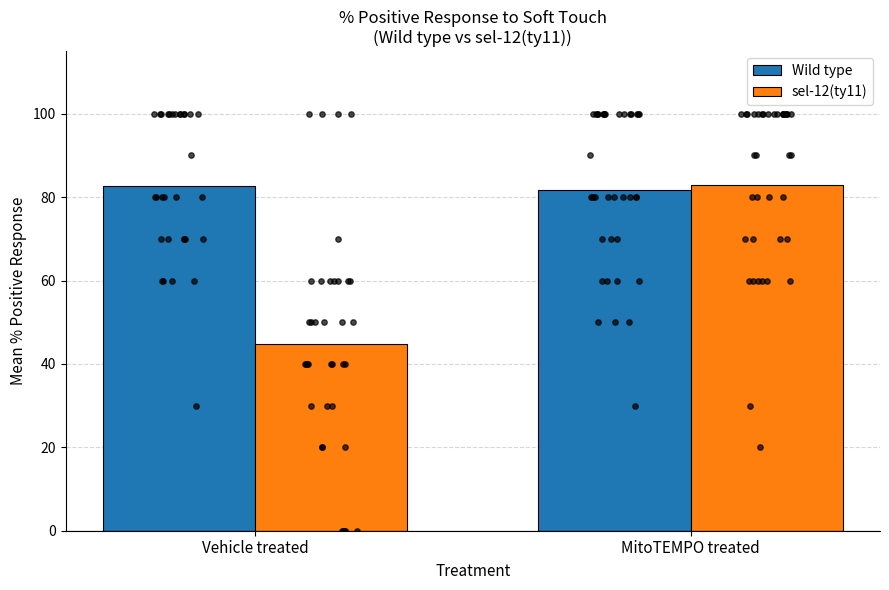

Which series has the largest total across all categories?

Wild type